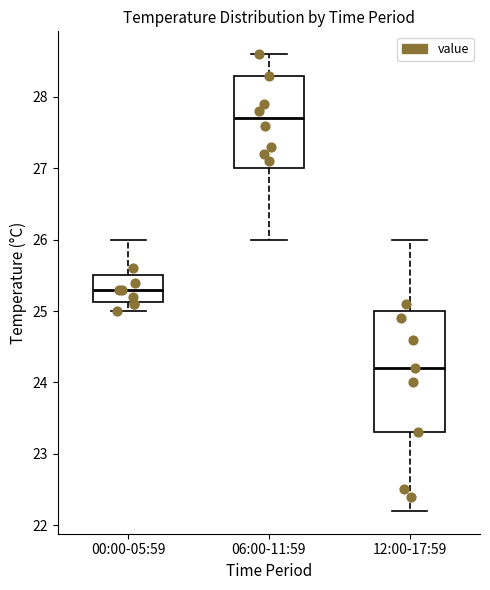

Reading left to right, read every box against the y-axis: the position of its median line, the range the box covers, and the ends of its whiskers. The values are not printed on the chart, so give them approximately, as read against the axis.

00:00-05:59: median 25.3, box 25.1 to 25.5, whiskers 25.0 to 26.0
06:00-11:59: median 27.7, box 27.0 to 28.3, whiskers 26.0 to 28.6
12:00-17:59: median 24.2, box 23.3 to 25.0, whiskers 22.2 to 26.0